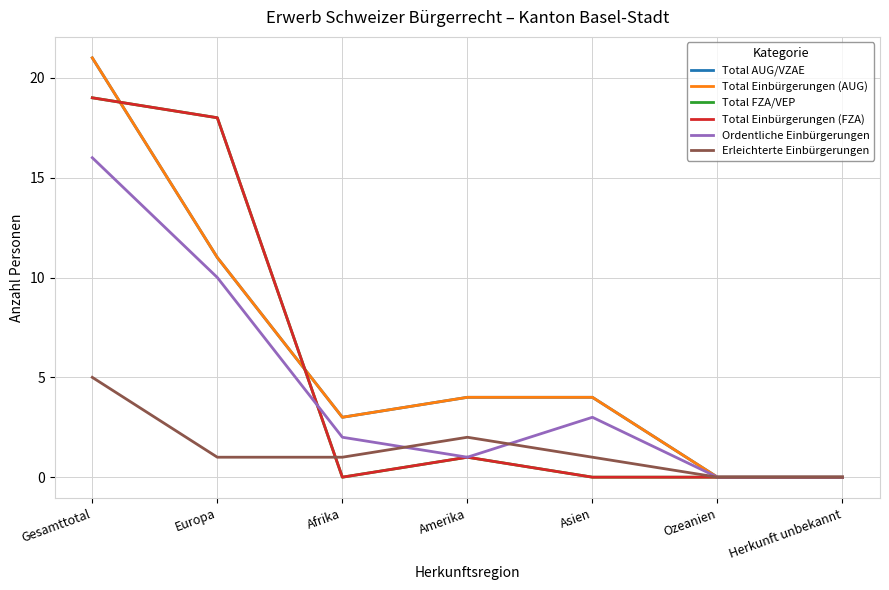

Does the chart display data point markers on the line(s)?

No